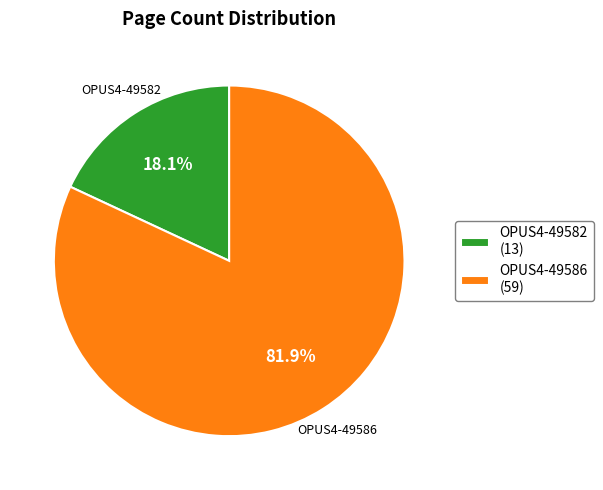

Rank the categories by value from highest to lowest.

OPUS4-49586, OPUS4-49582